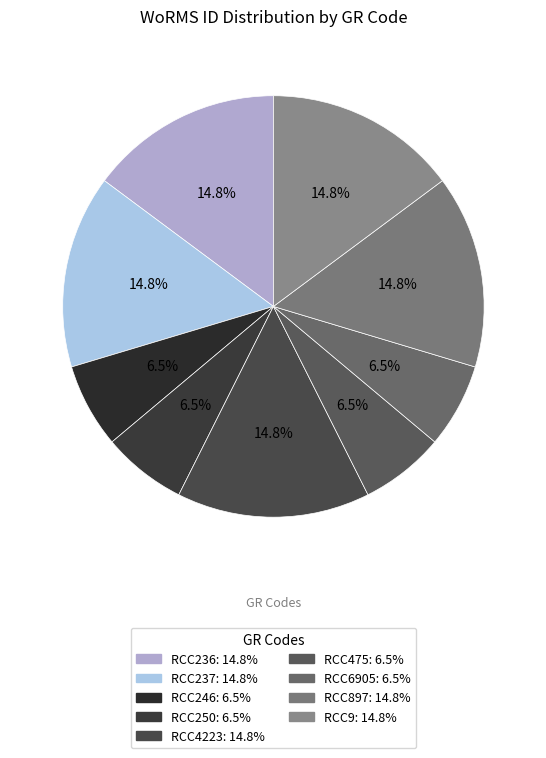

True or false: RCC236 accounts for 8% of the total.

False